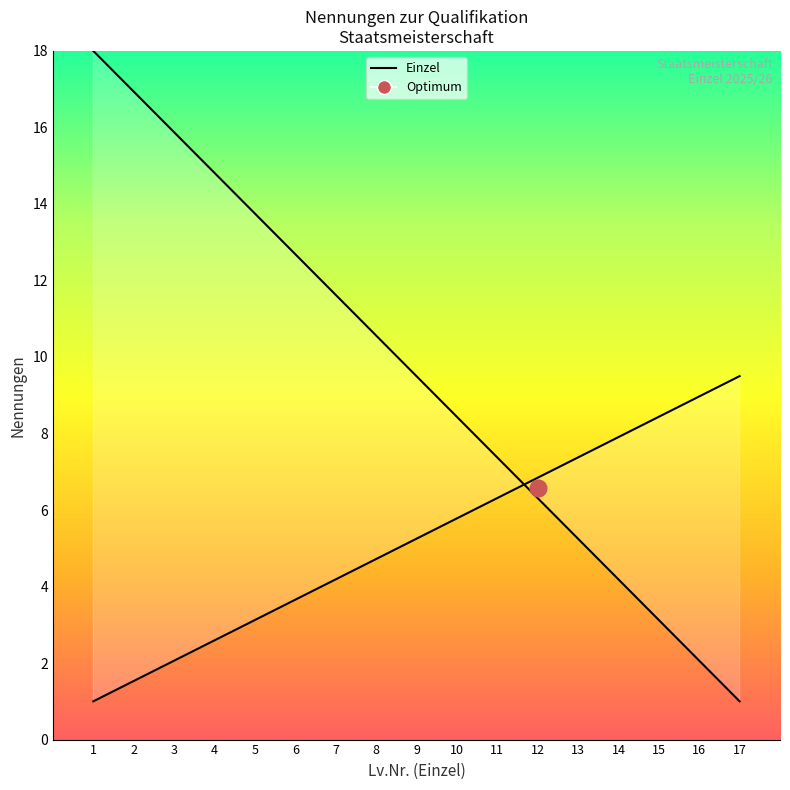

What value does the data have at 4?

14.8